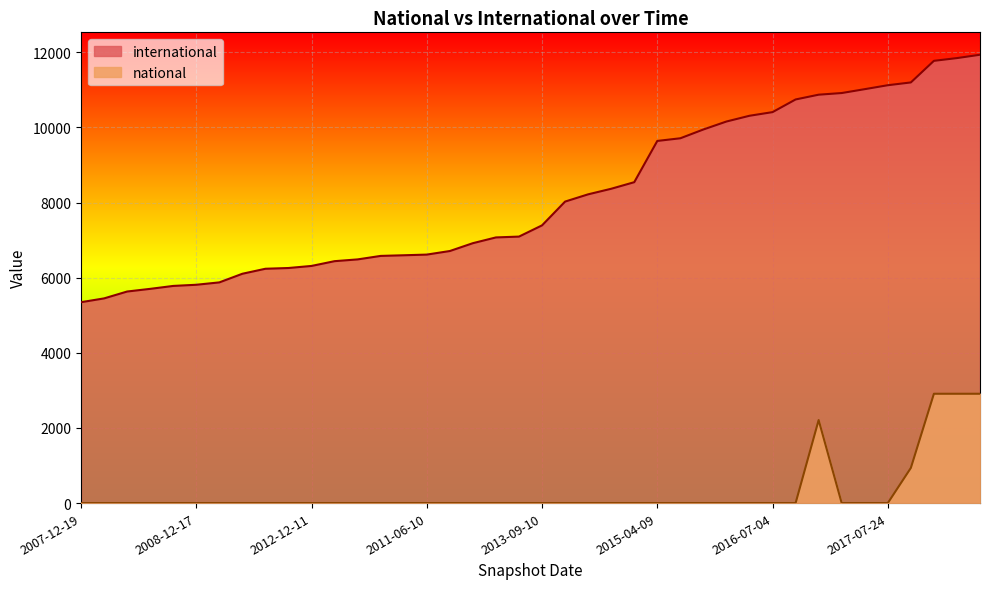

Which has a higher value, 2011-02-21 or 2008-06-27?

2011-02-21